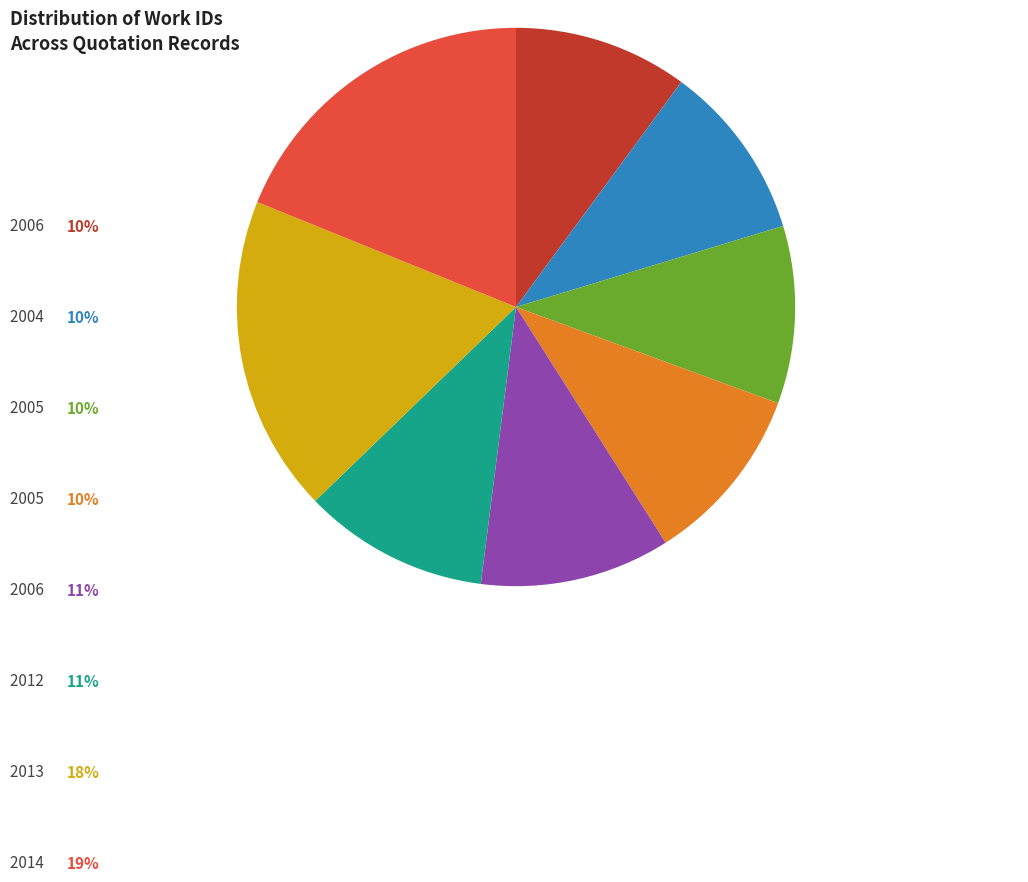

Does any single category account for the majority?

No